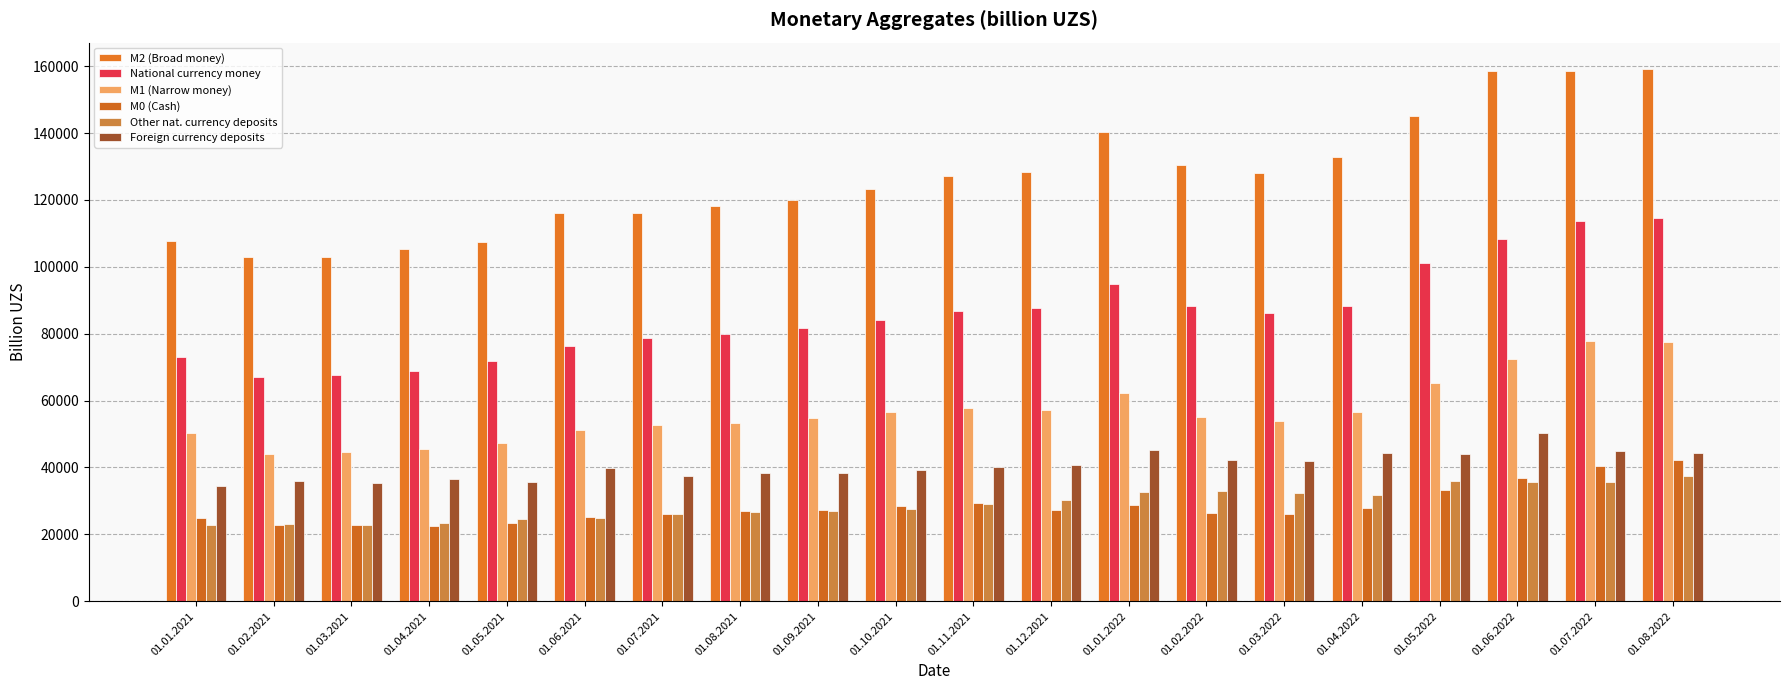

Which category has the lowest value across all series?

01.04.2021